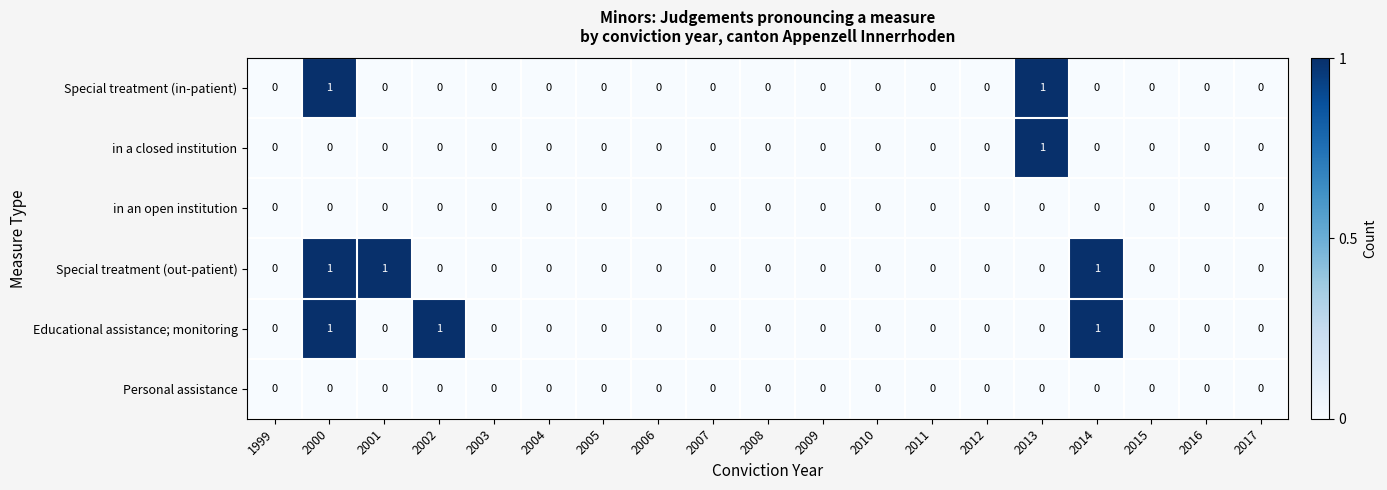

At which category is the sum across all series the highest?

2000